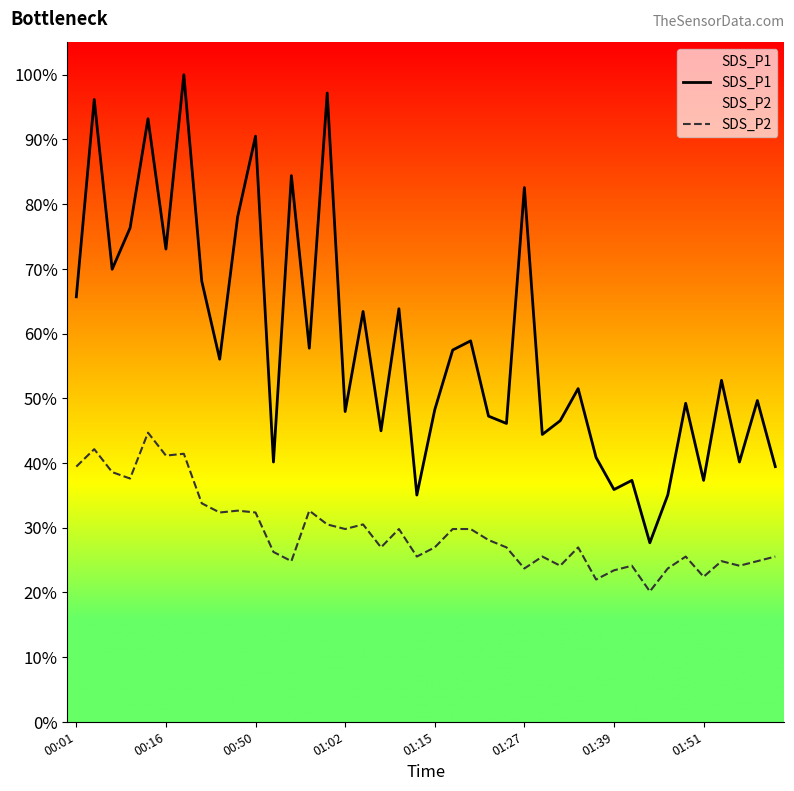

What is the average value of the SDS_P2 series?

29.4